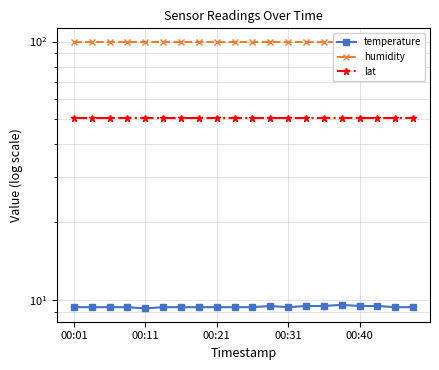

At how many categories does at least one series exceed 77?

20